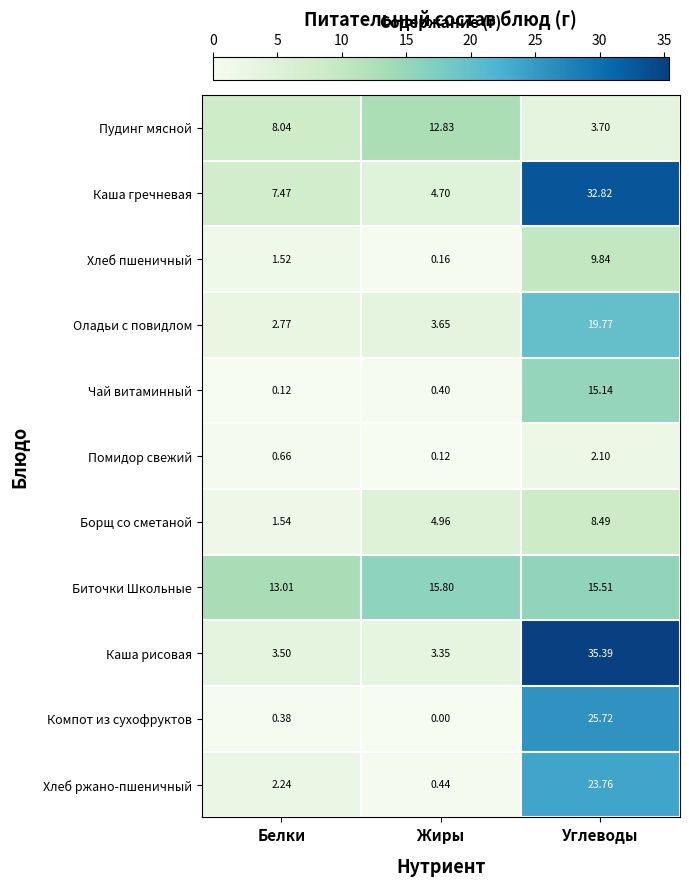

At which category is the sum across all series the highest?

Углеводы